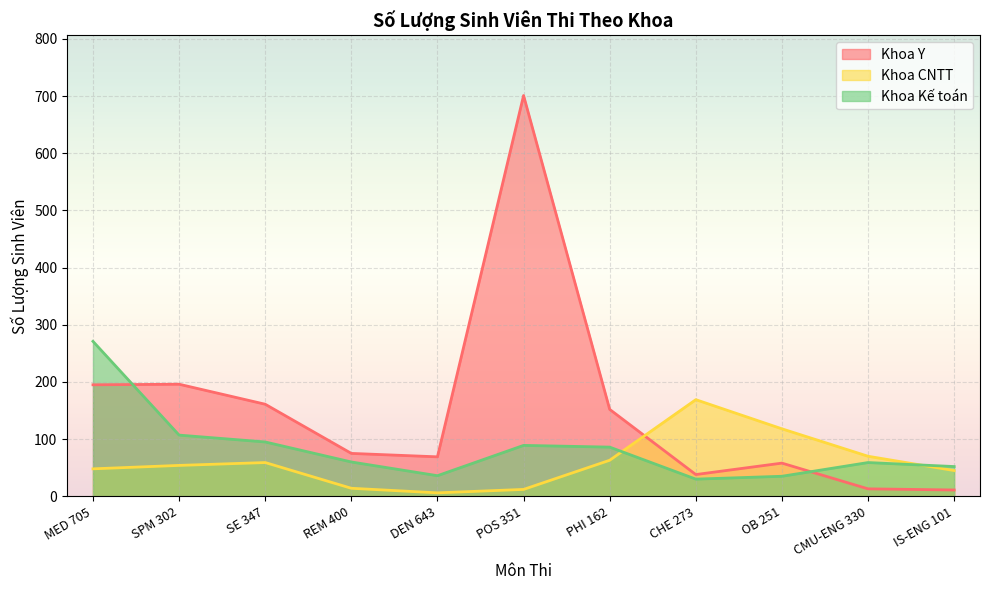

What is the total value across all series at PHI 162?

301